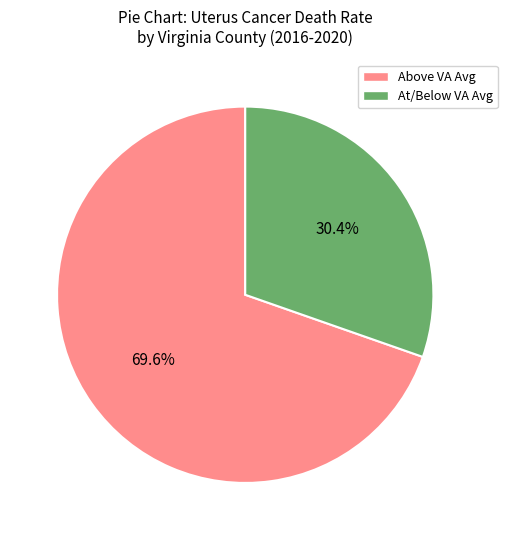

Is there any slice that represents more than half of the pie?

Yes